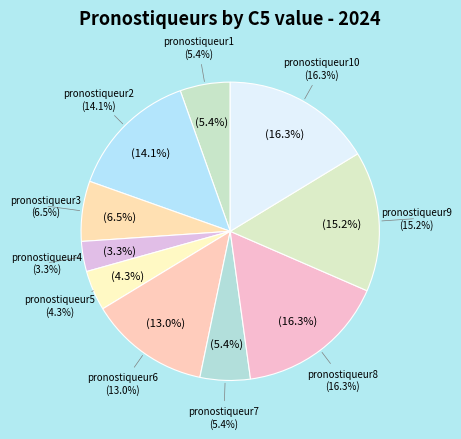

Rank the categories by value from highest to lowest.

pronostiqueur8, pronostiqueur10, pronostiqueur9, pronostiqueur2, pronostiqueur6, pronostiqueur3, pronostiqueur1, pronostiqueur7, pronostiqueur5, pronostiqueur4